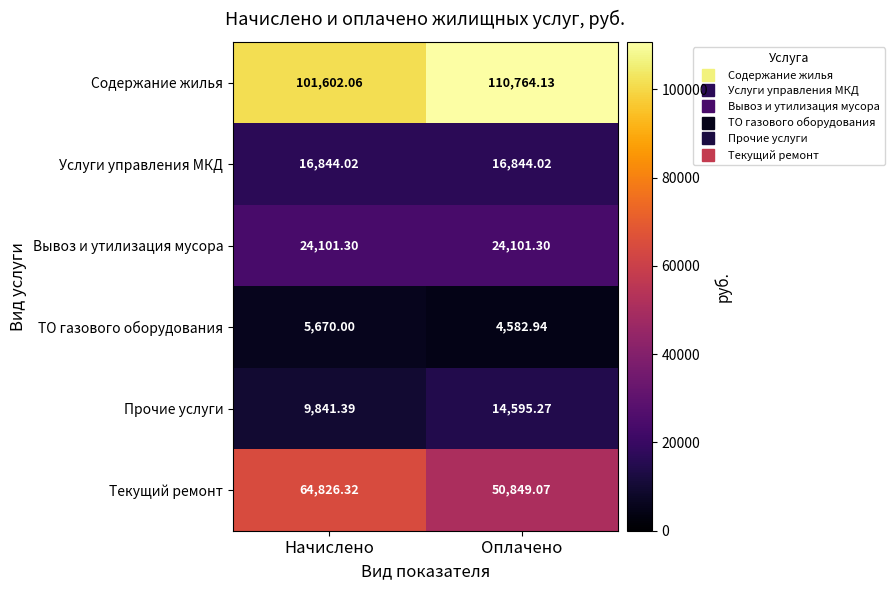

How many values in the Текущий ремонт series exceed 64826?

1